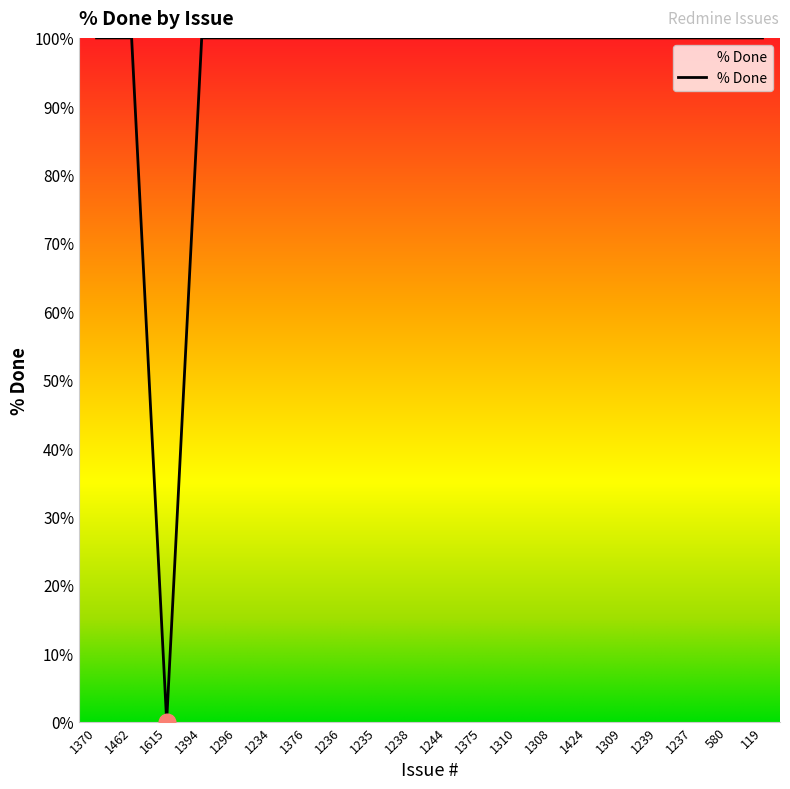

The value at 1309 is 178. True or false?

False